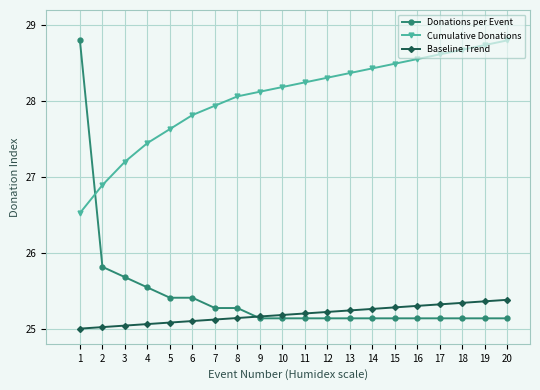

True or false: Baseline Trend and Cumulative Donations intersect in this chart.

False